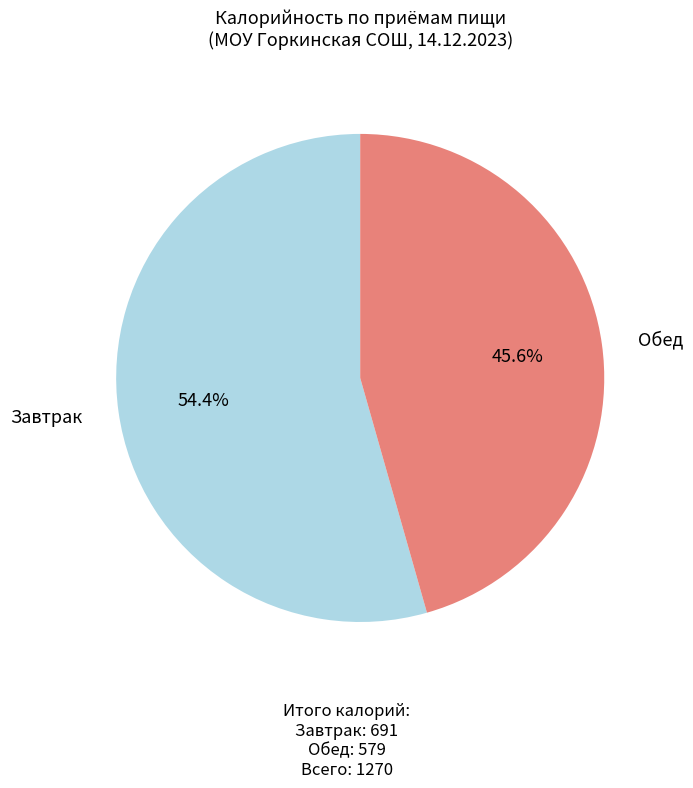

How many segments does this pie chart have?

2